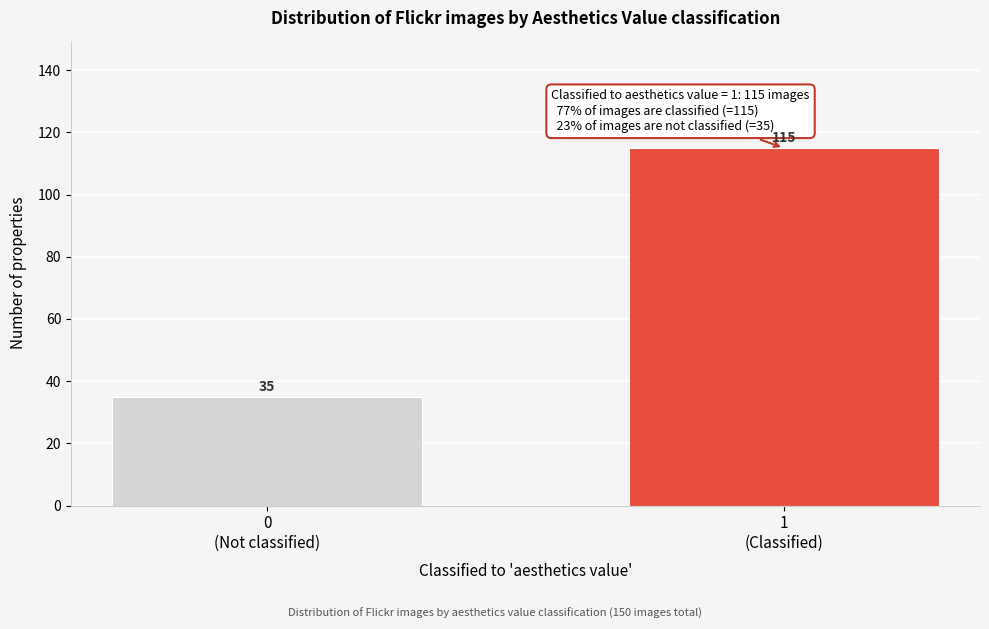

Reading left to right, extract all data points from this chart.

35	115